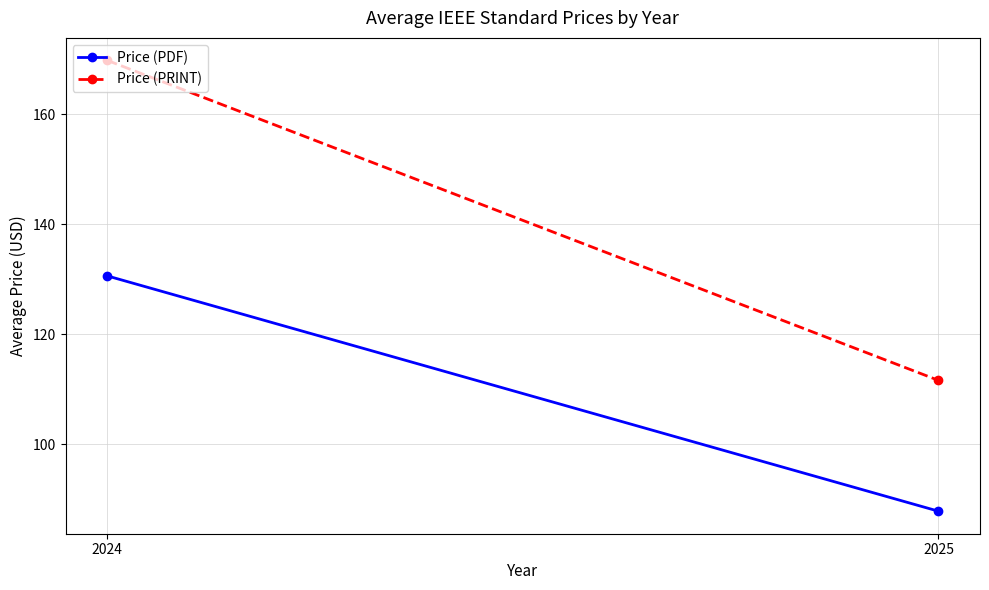

Reading right to left, extract all data points from this chart.

Price (PDF): 87.8	130.6
Price (PRINT): 111.6	169.8